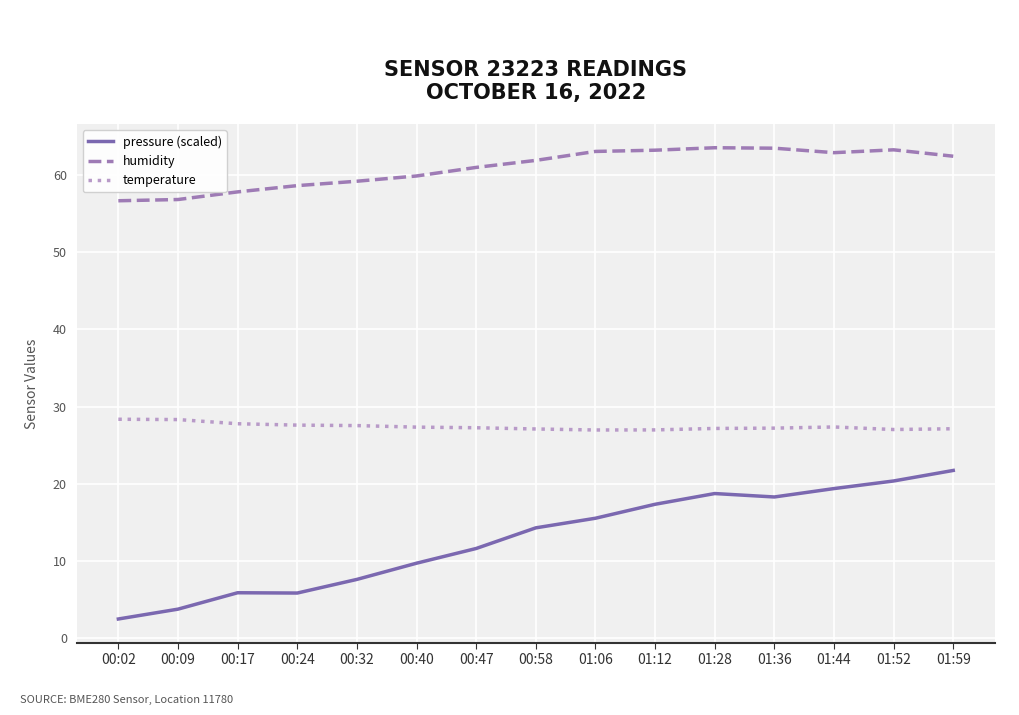

Which series has the largest total across all categories?

humidity